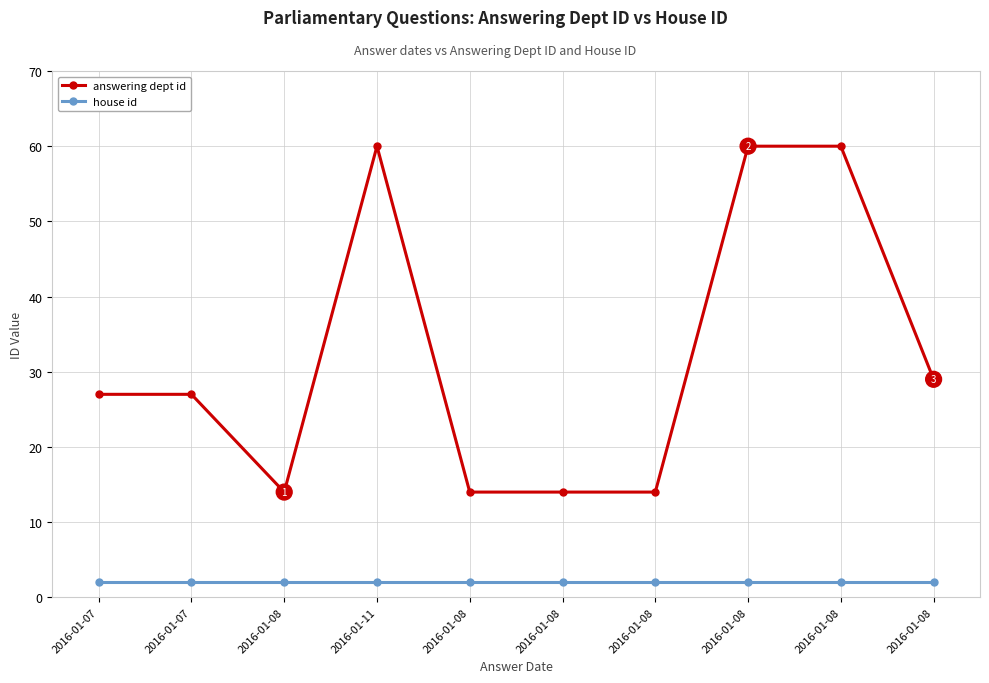

Does the chart display data point markers on the line(s)?

Yes